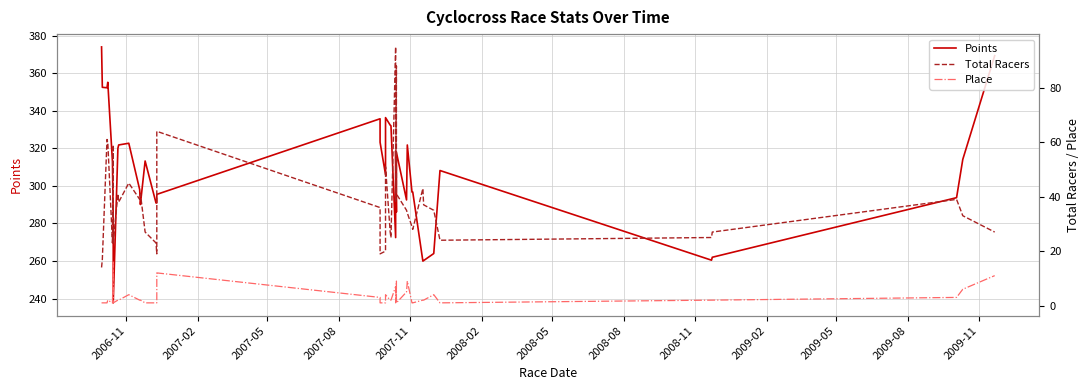

Is this an area chart (filled region under the line)?

No